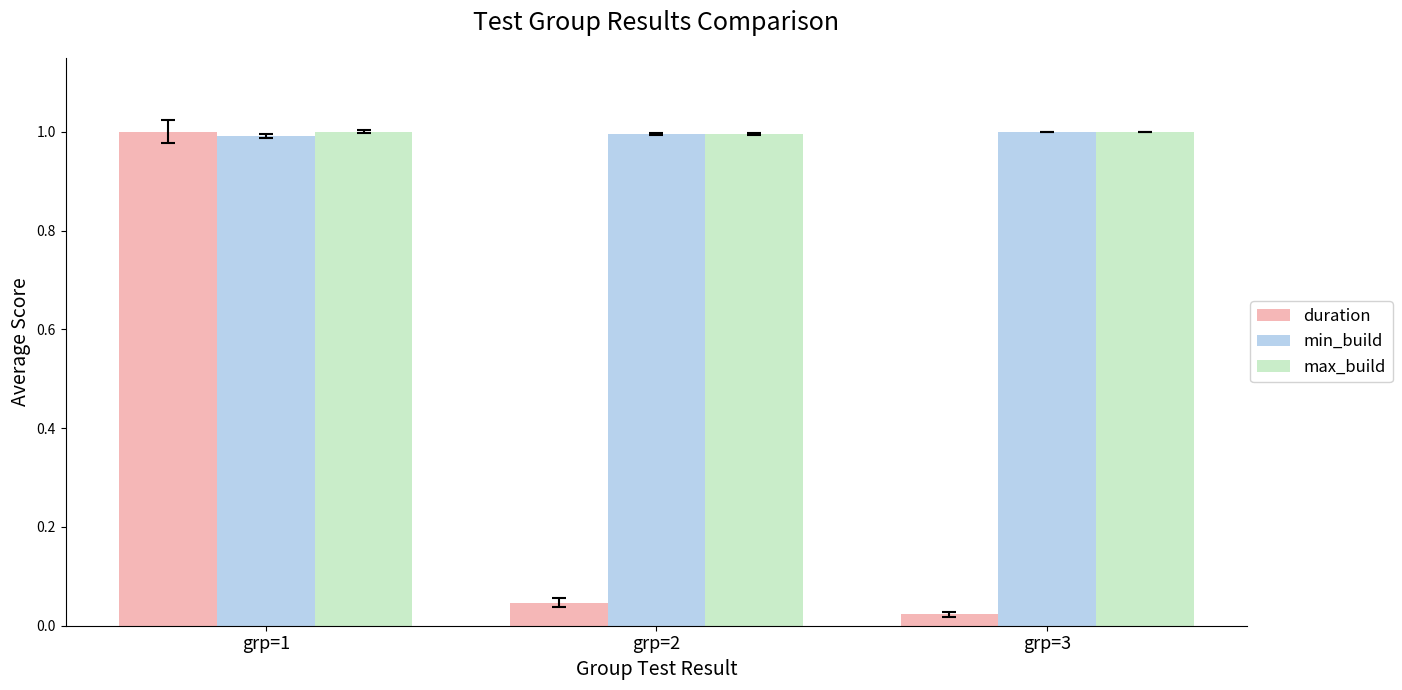

True or false: min_build has a value of 1.0 at grp=1.

True